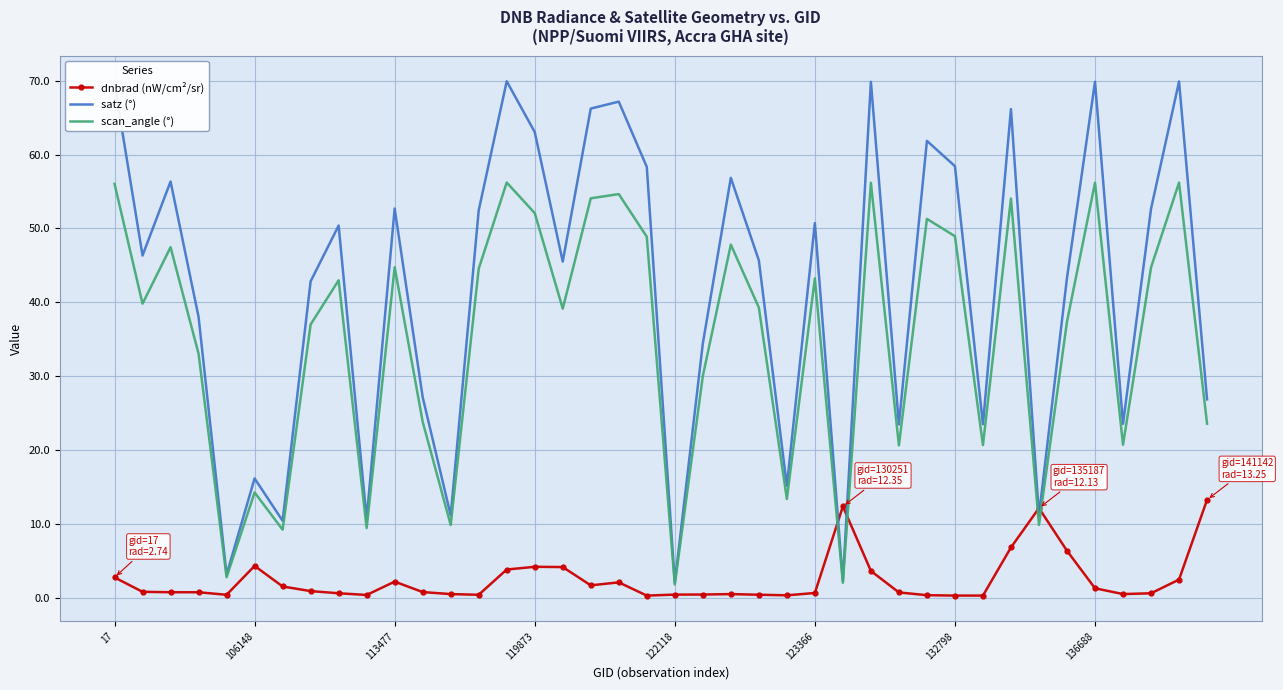

List the series in order of their overall mean, highest first.

satz (°), scan_angle (°), dnbrad (nW/cm²/sr)